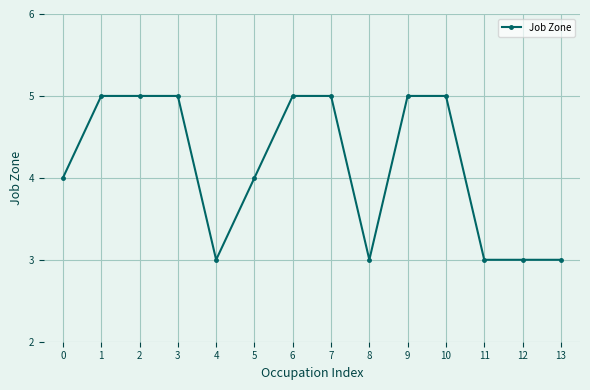

Approximately how many times larger is the value at 5 compared to 13?

1.3